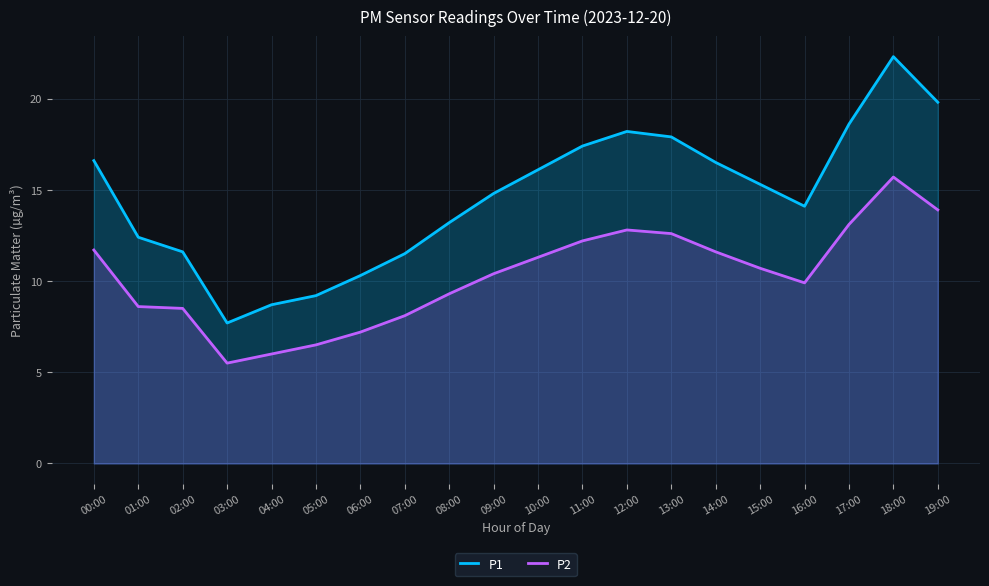

Which label corresponds to the largest value in the chart?

18:00